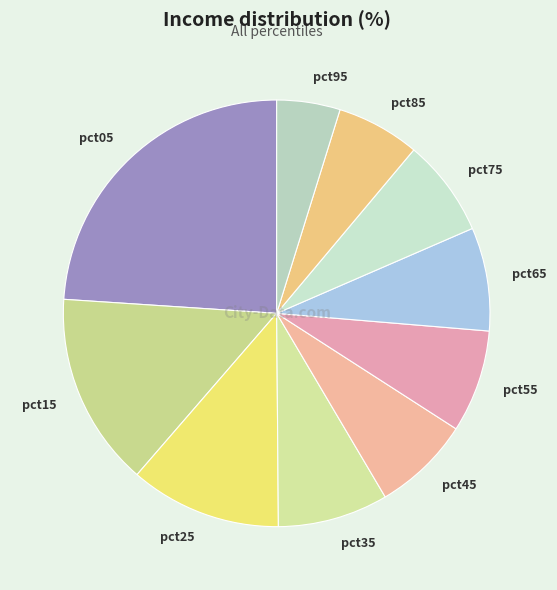

Does any single category account for the majority?

No